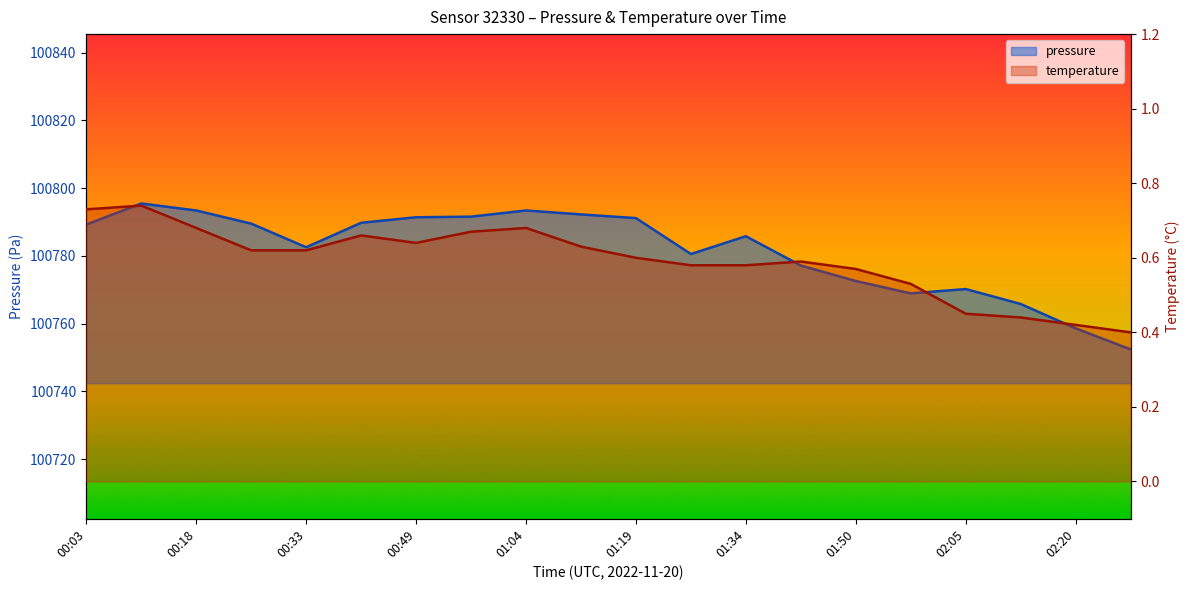

True or false: temperature and pressure cross at least once.

False